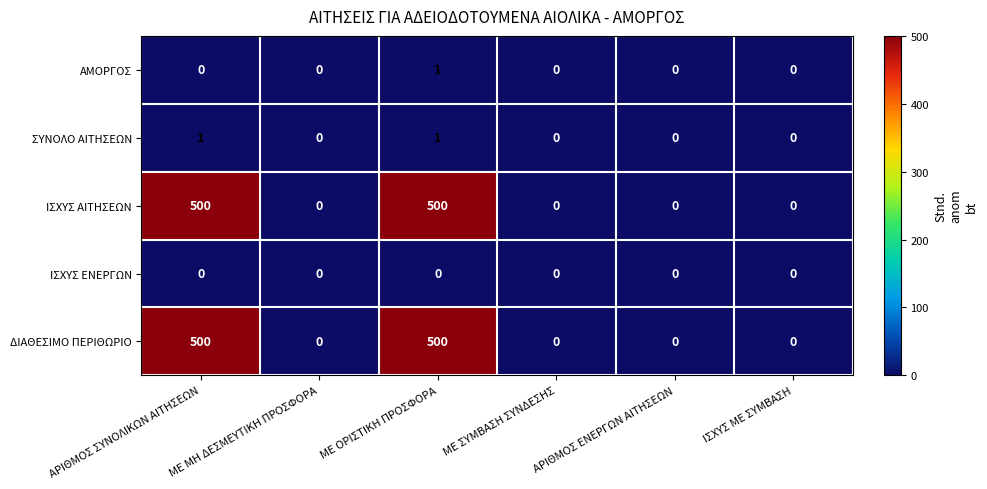

At how many categories does at least one series exceed 231?

2